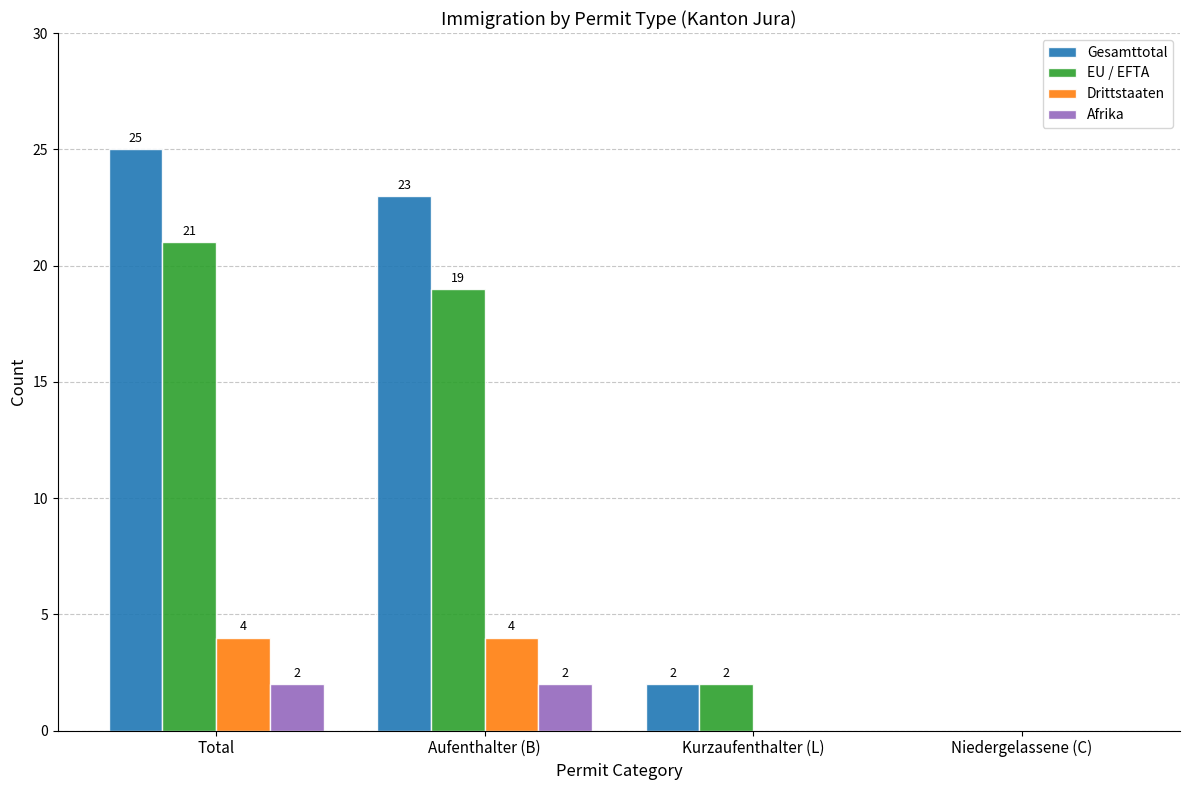

Does the chart contain stacked bars?

No